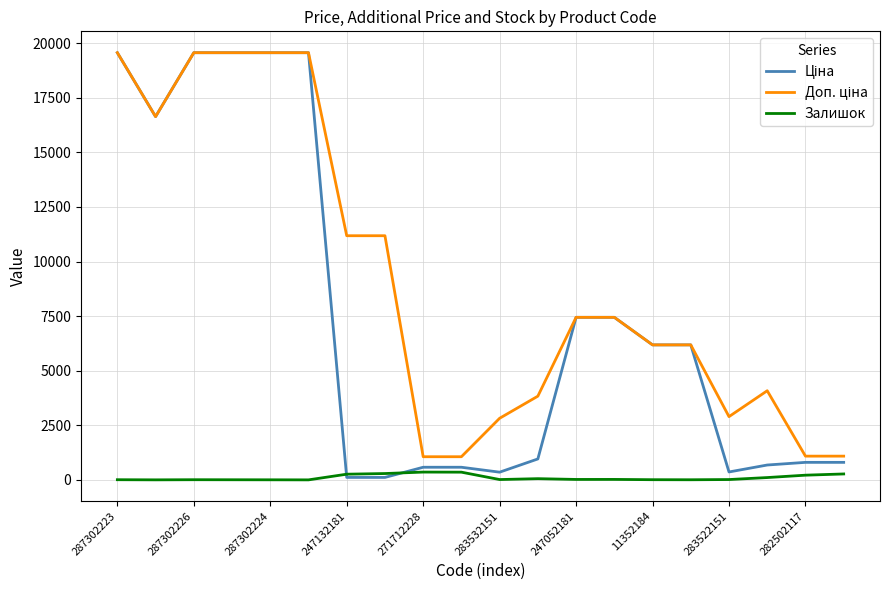

What is the maximum value shown in the chart?

19564.9